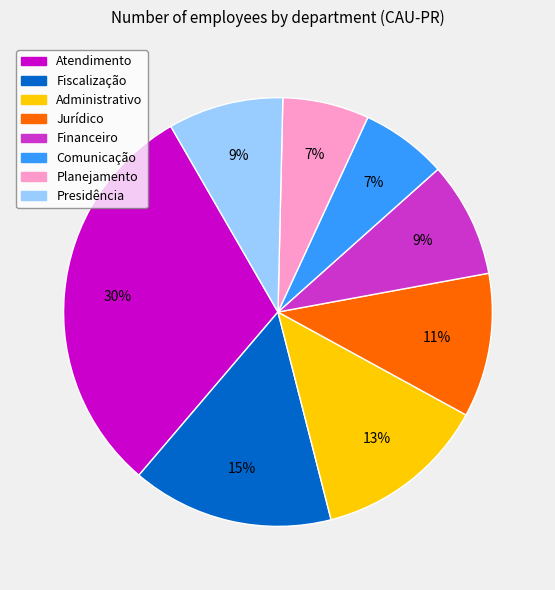

What percentage is the Atendimento slice, to the nearest percent?

30%